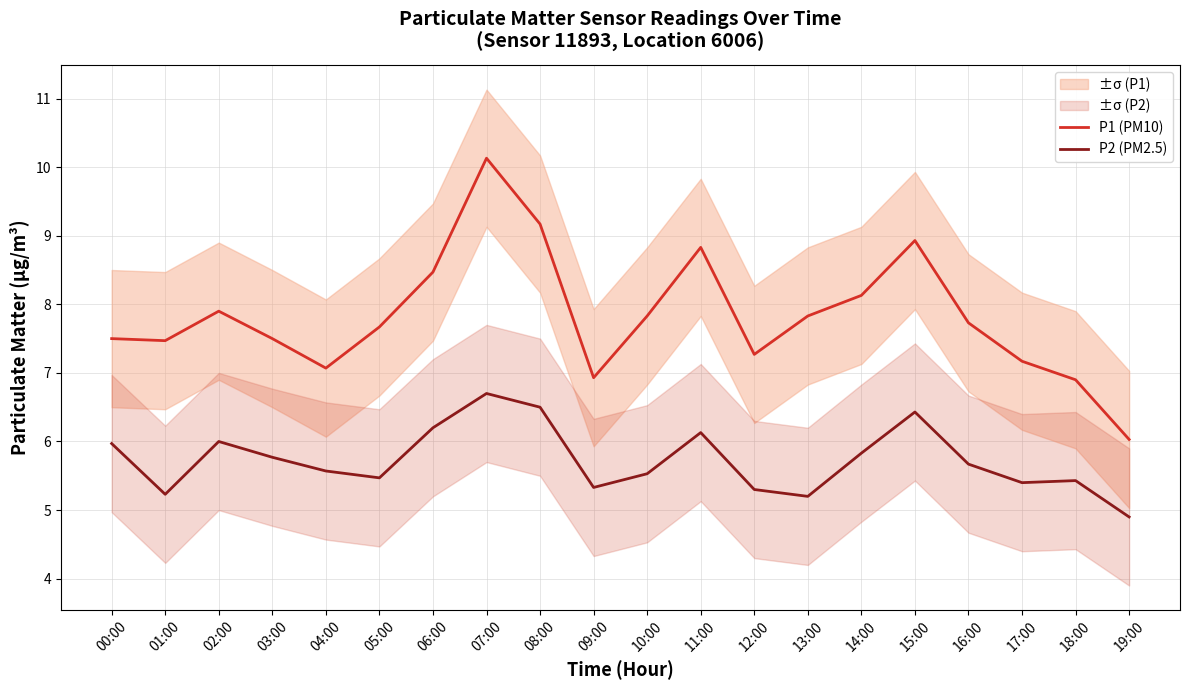

How many lines are shown in the chart?

2